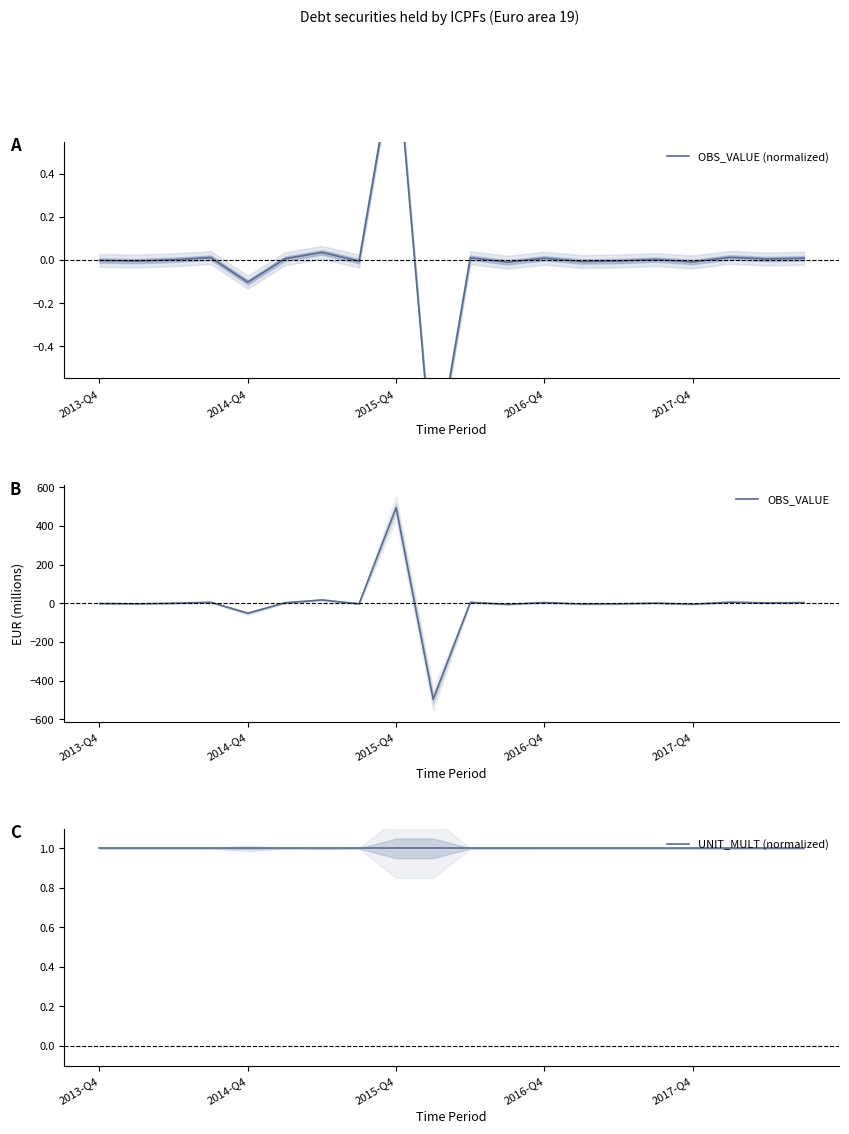

How many data points in OBS_VALUE (normalized) are less than 0?

9